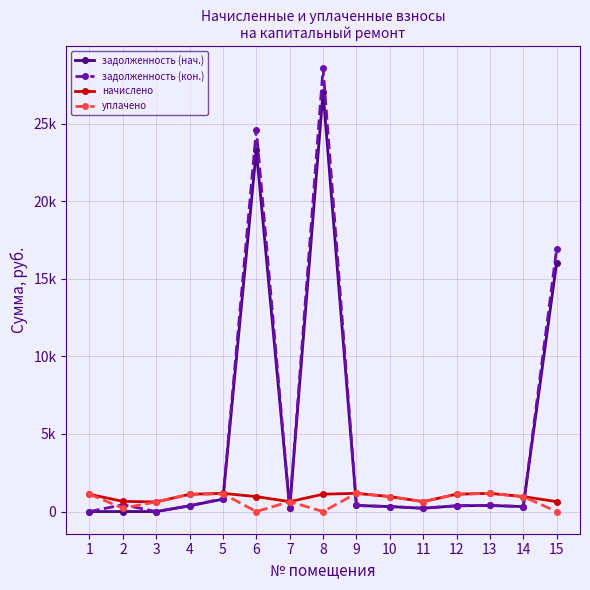

Rank the series at 10 from highest to lowest value.

начислено, уплачено, задолженность (нач.), задолженность (кон.)